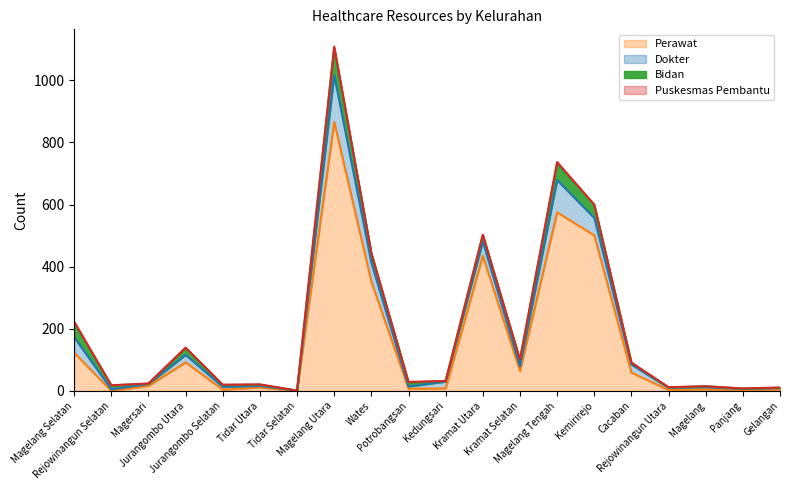

Between Wates and Jurangombo Utara, which is larger?

Wates